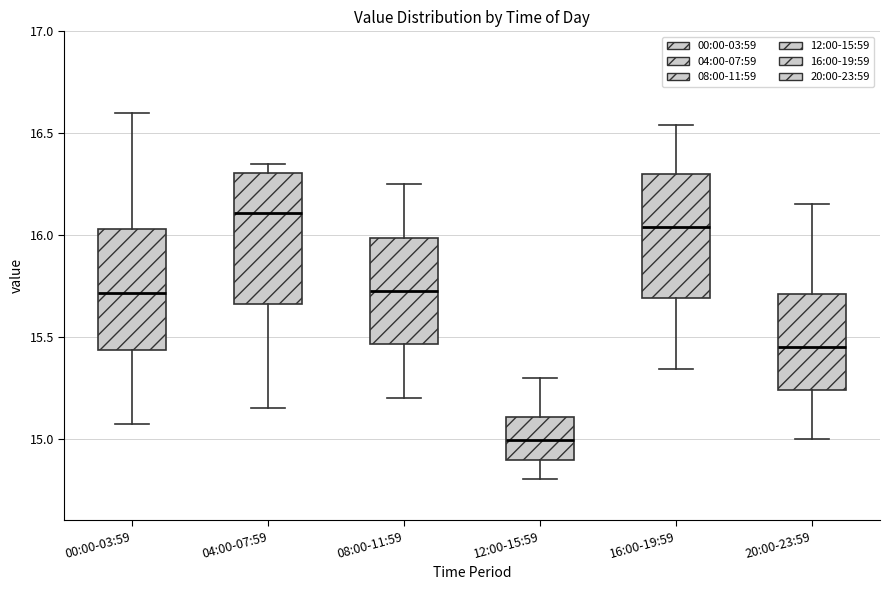

Which box's median line is the highest?

04:00-07:59